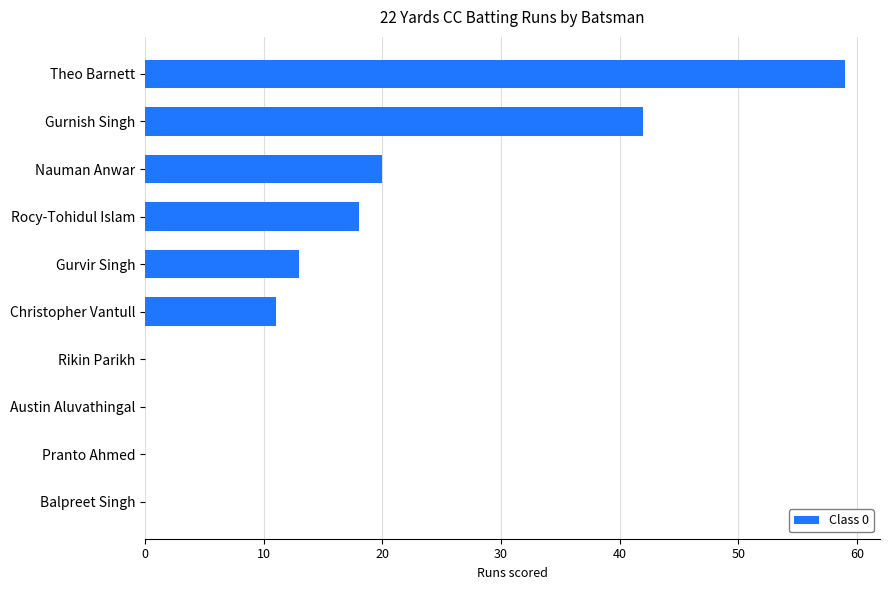

Which category has the highest value across all series?

Theo Barnett